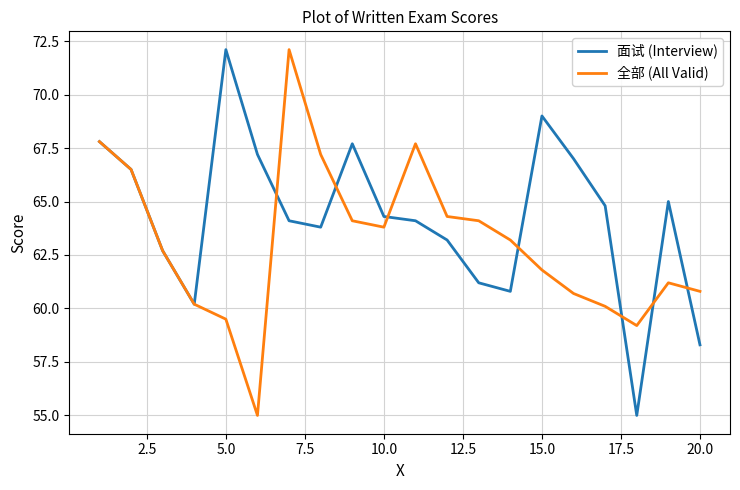

Which series has the largest total across all categories?

面试 (Interview)